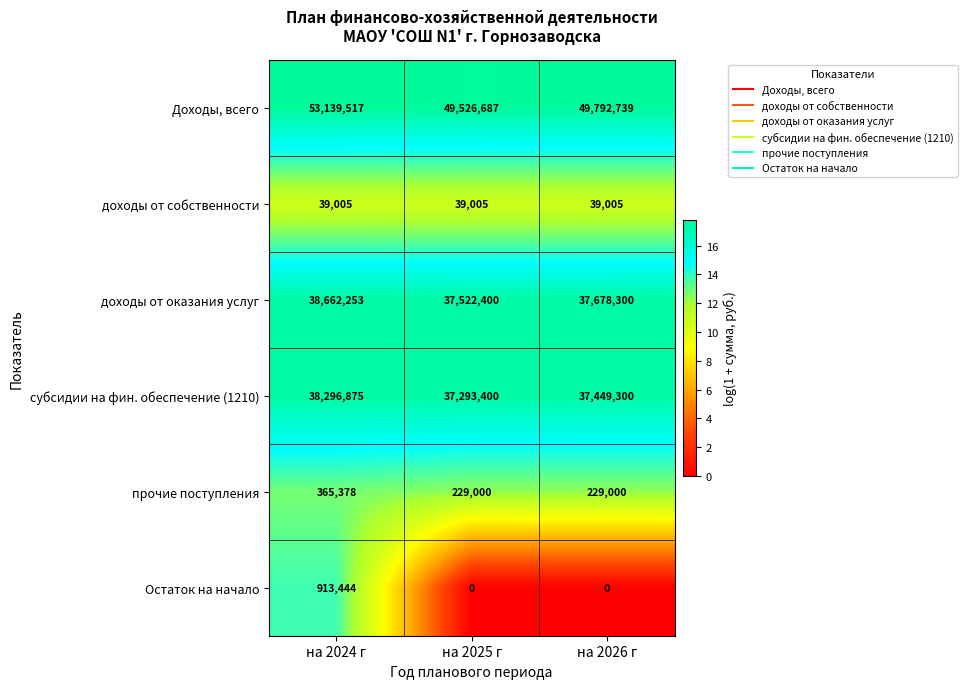

Reading right to left, extract all data points from this chart.

Доходы, всего: на 2026 г=49792739	на 2025 г=49526687	на 2024 г=53139517
доходы от собственности: на 2026 г=39005	на 2025 г=39005	на 2024 г=39005
доходы от оказания услуг: на 2026 г=37678300	на 2025 г=37522400	на 2024 г=38662253
субсидии на фин. обеспечение (1210): на 2026 г=37449300	на 2025 г=37293400	на 2024 г=38296875
прочие поступления: на 2026 г=229000	на 2025 г=229000	на 2024 г=365378
Остаток на начало: на 2026 г=0	на 2025 г=0	на 2024 г=913444